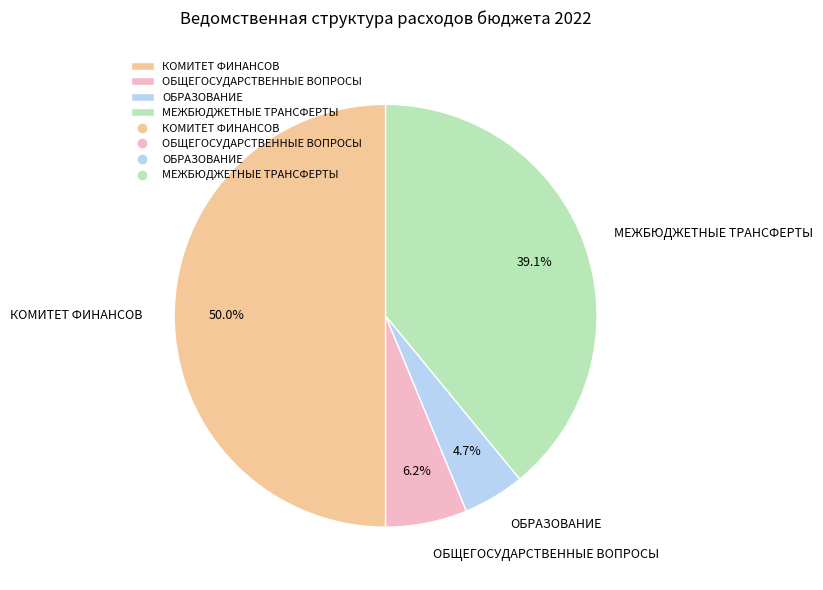

To the nearest percent, what percentage of the pie is ОБЩЕГОСУДАРСТВЕННЫЕ ВОПРОСЫ?

6%